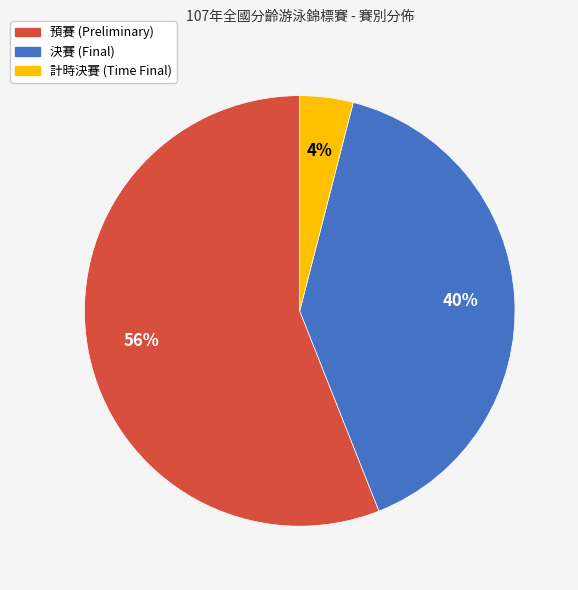

To the nearest percent, what portion does 計時決賽 represent?

4%